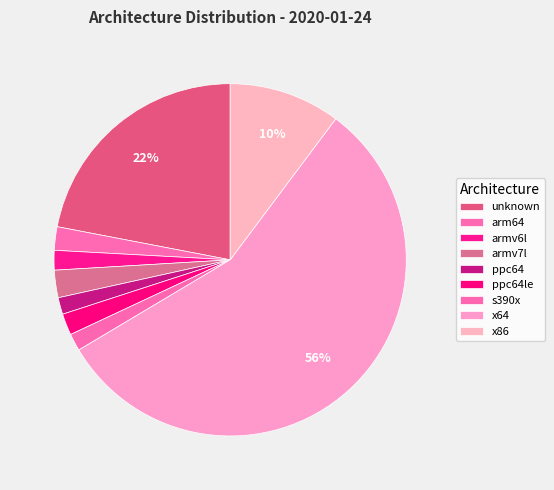

To the nearest percent, what percentage of the pie is s390x?

2%